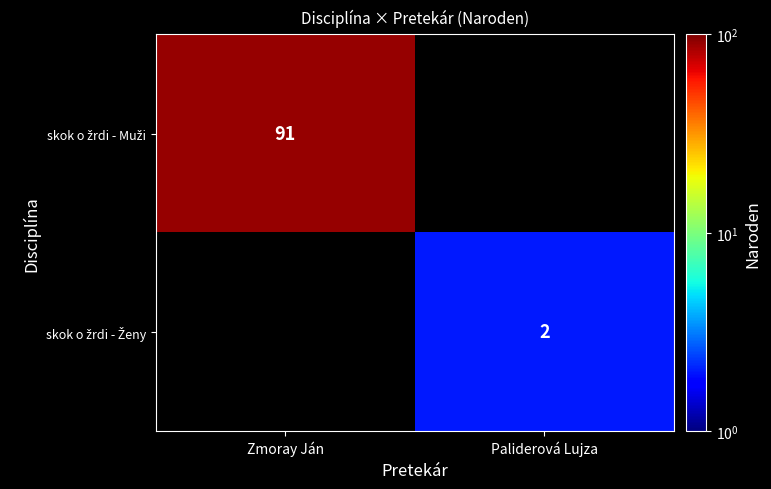

Where is skok o žrdi - Muži nearest to the value 91?

Zmoray Ján